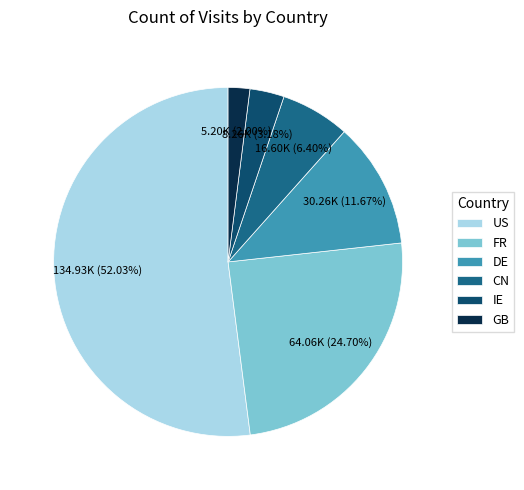

Between IE and CN, which is larger?

CN